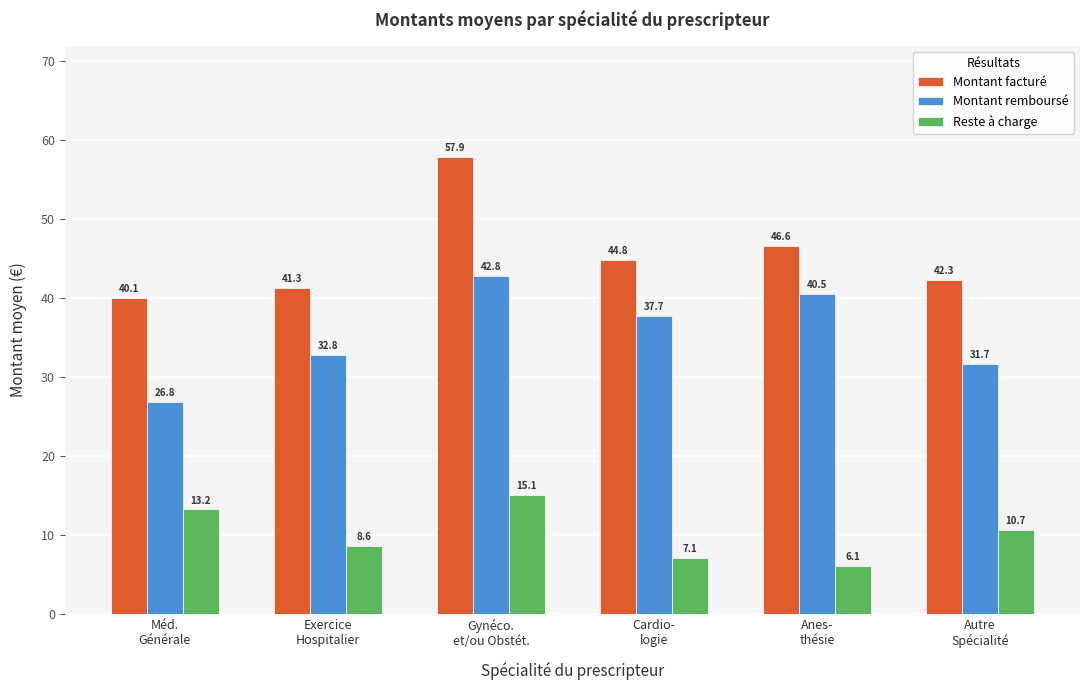

True or false: Reste à charge has a value of 7.1 at Cardio-
logie.

True